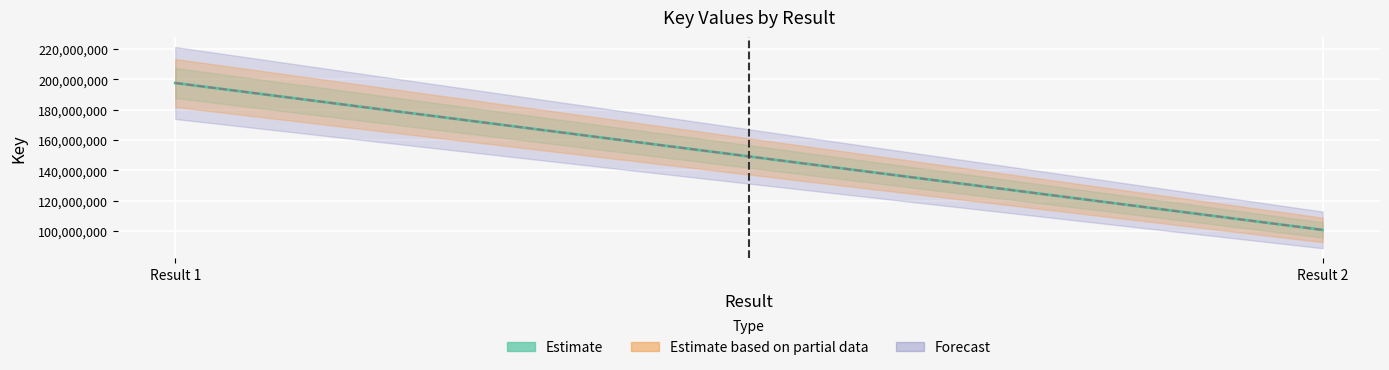

Is it true that Reference equals 277371557 at Result 1?

False